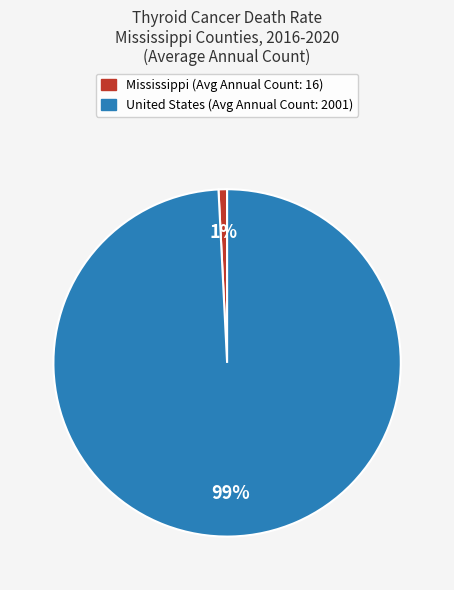

Is there a majority slice in this chart?

Yes